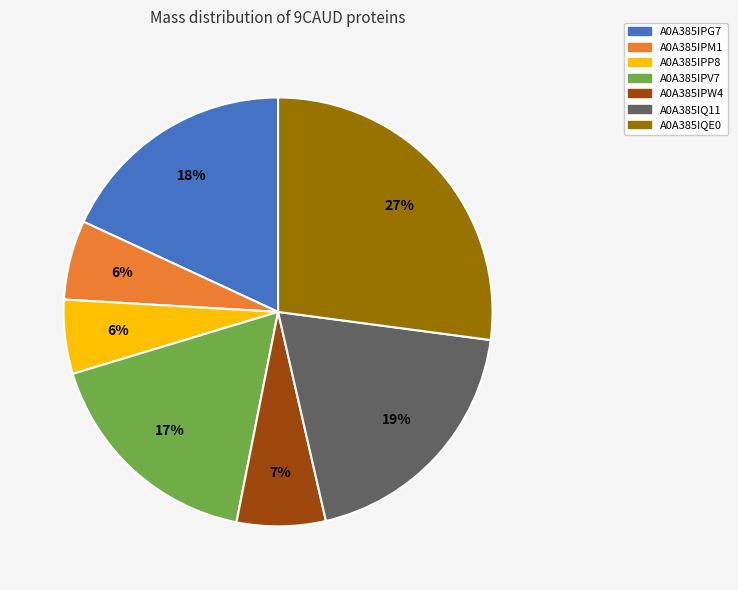

Which slice is the largest?

A0A385IQE0